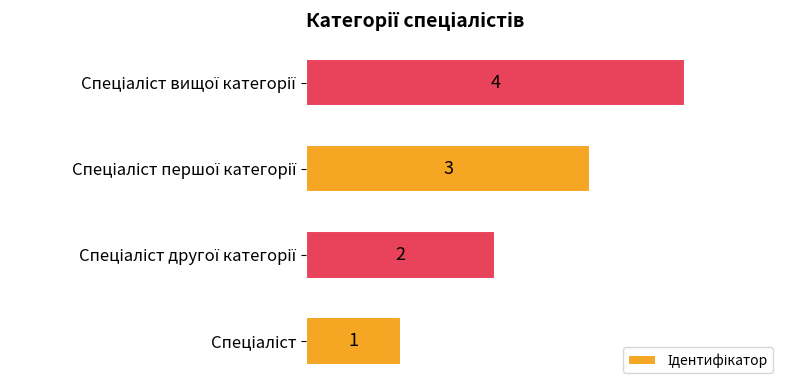

Count the values in the range 2 to 4.

3